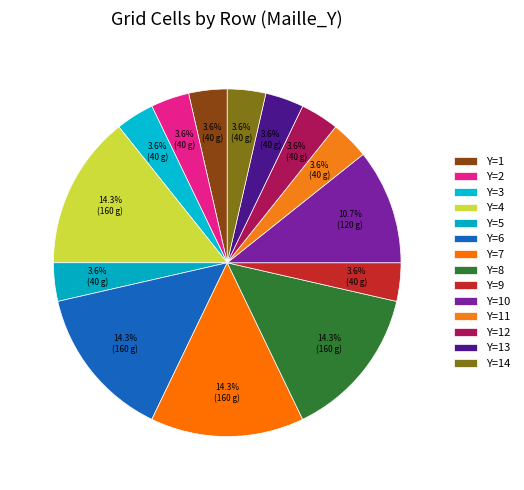

Is it true that Y=4 is 14% of the pie?

True